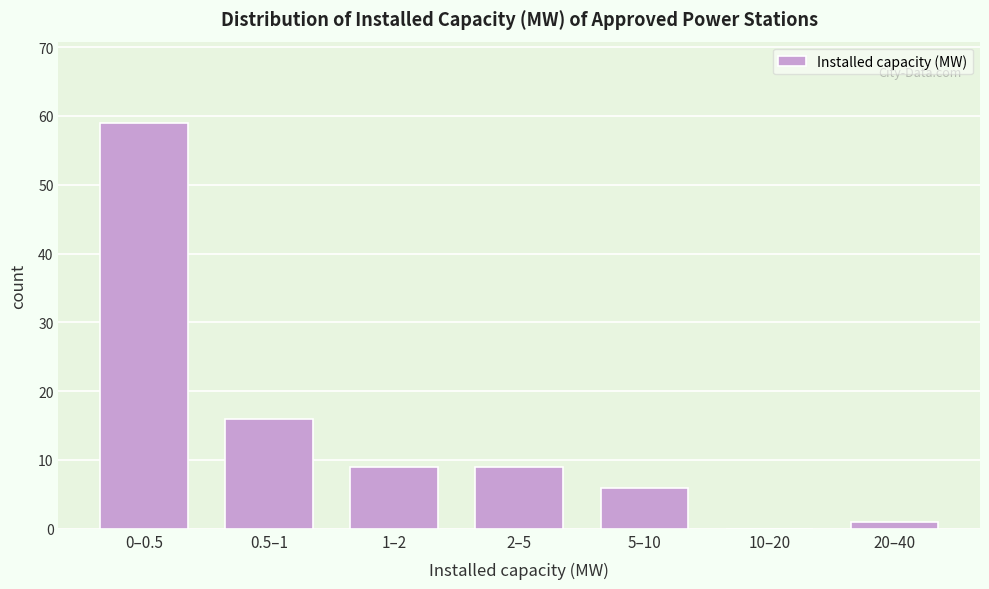

Reading left to right, what are all the values shown in this chart?

0–0.5=59	0.5–1=16	1–2=9	2–5=9	5–10=6	10–20=0	20–40=1